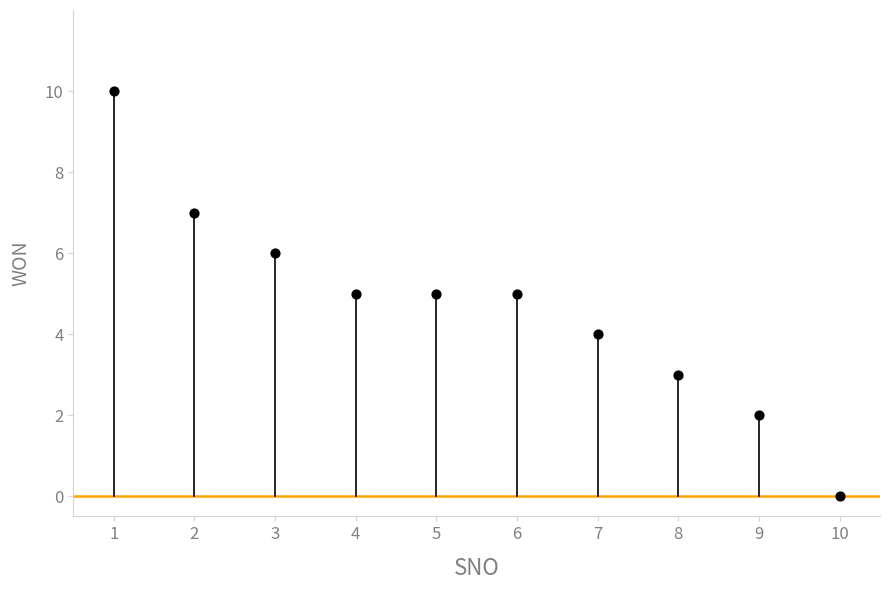

What is the average Y value?

5